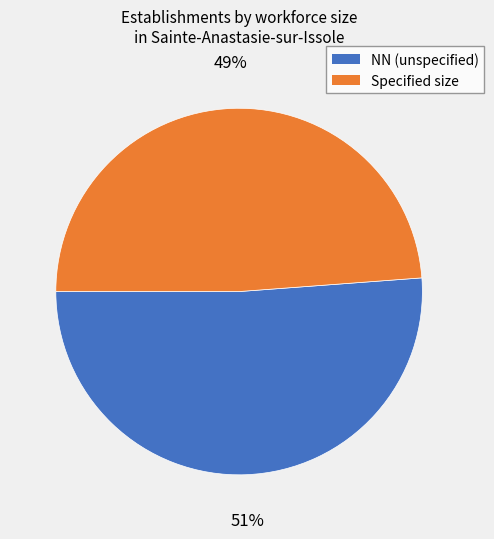

Is there a majority slice in this chart?

Yes